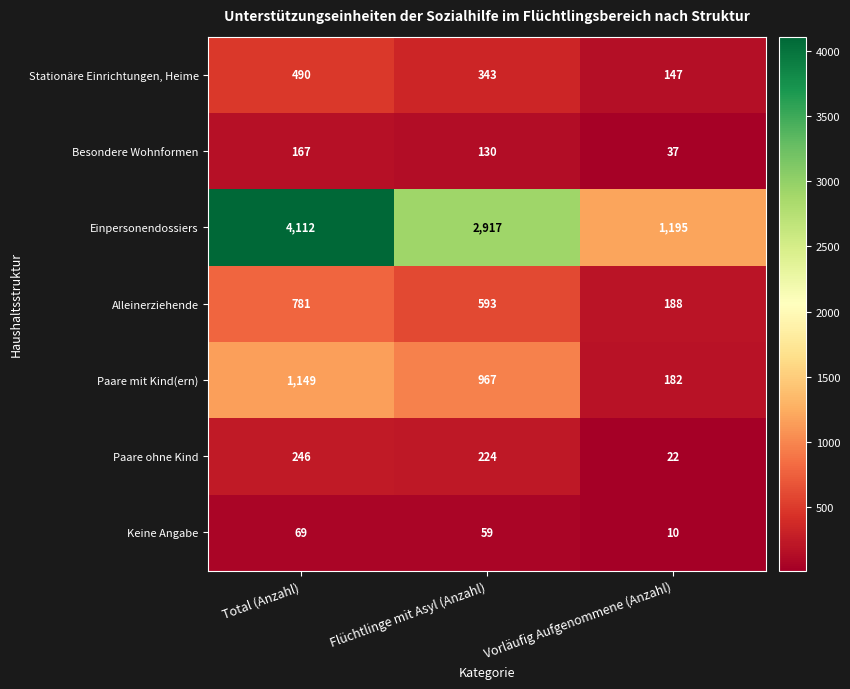

At Flüchtlinge mit Asyl (Anzahl), list the series in order from largest to smallest.

Einpersonendossiers, Paare mit Kind(ern), Alleinerziehende, Stationäre Einrichtungen, Heime, Paare ohne Kind, Besondere Wohnformen, Keine Angabe